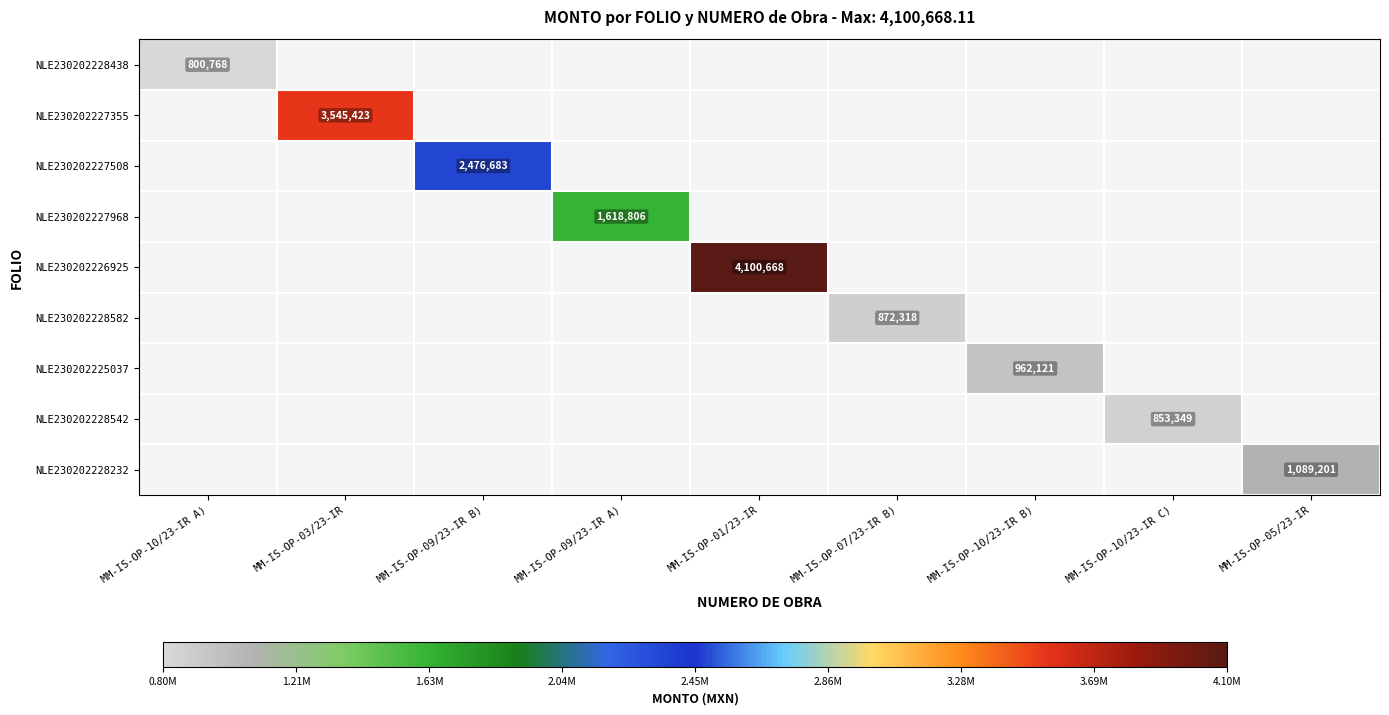

How many data points does each series have?

9